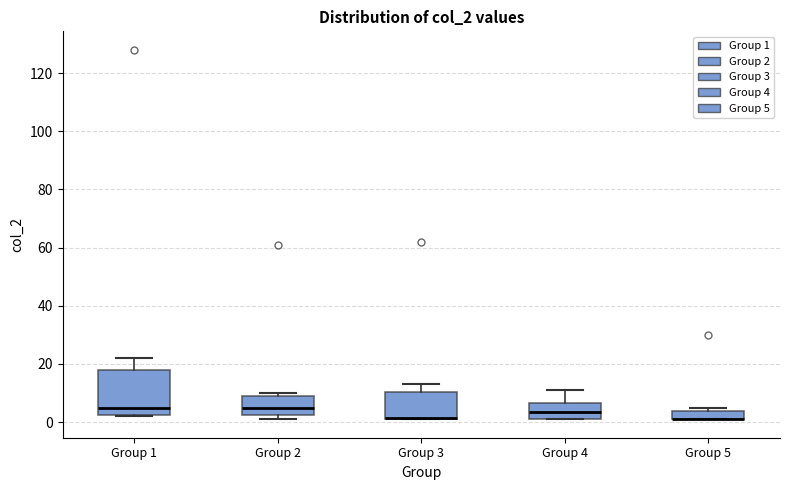

Which box is the tallest, from its lower edge to its upper edge?

Group 1